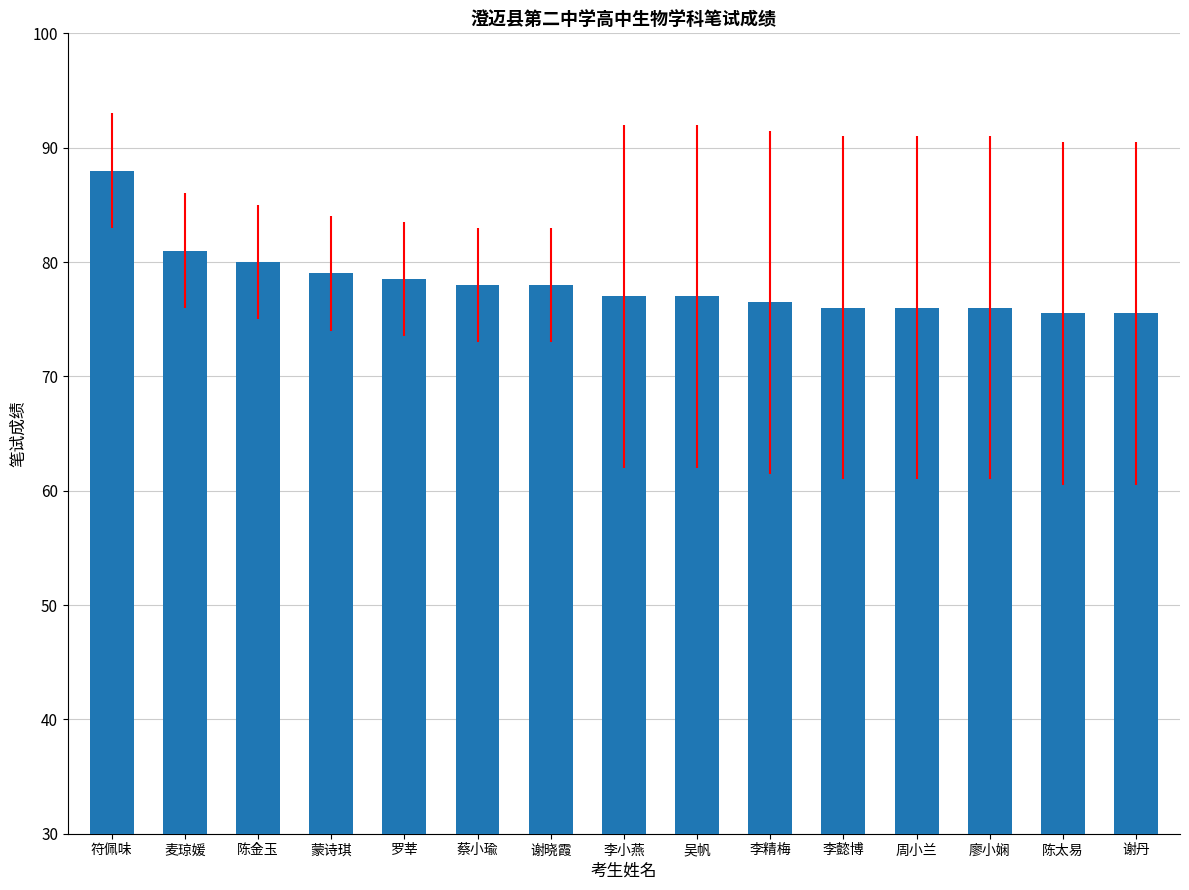

What is the difference between the values at 吴帆 and 谢丹?

1.5